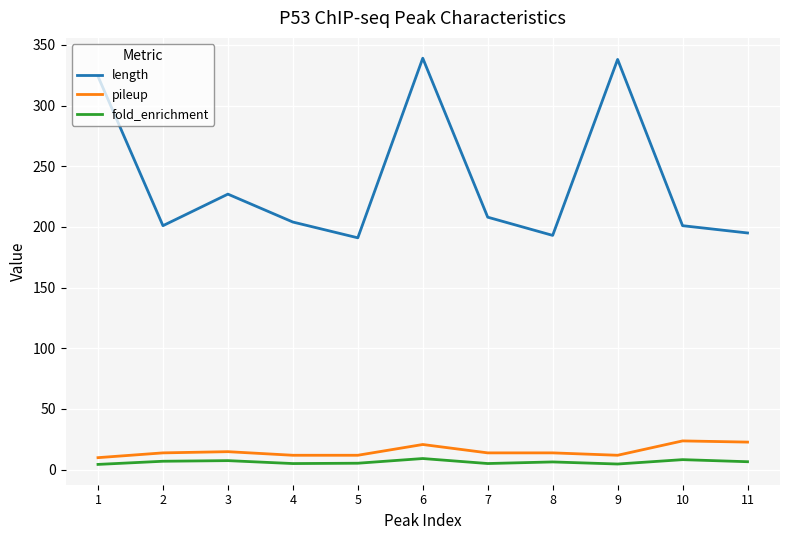

True or false: length has a value of 201.0 at 10.

True